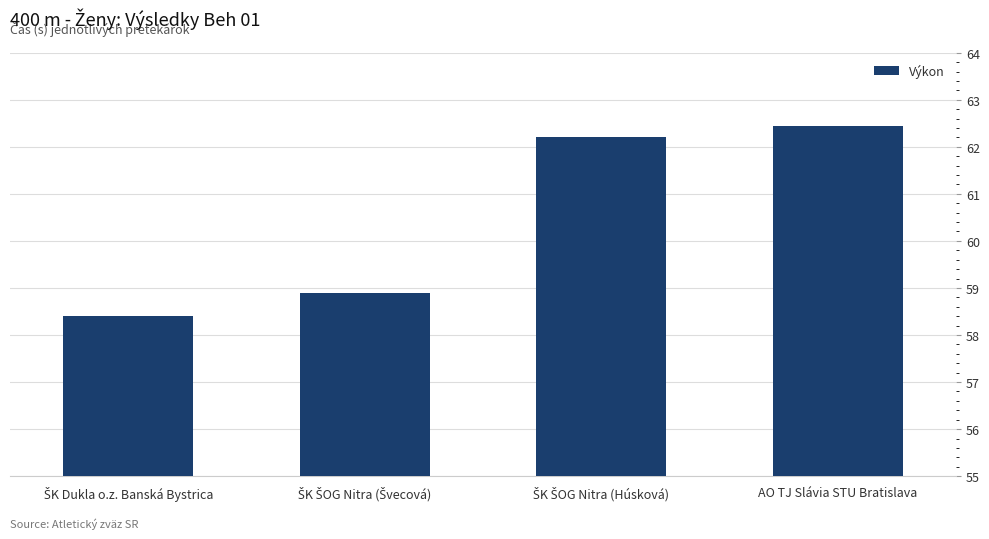

What is the difference between the second highest and minimum values?

3.8